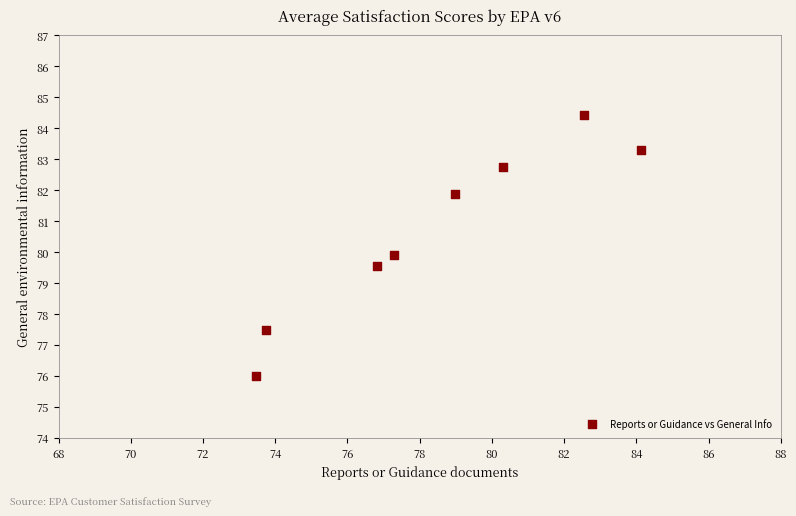

What is the average Y value?

80.7